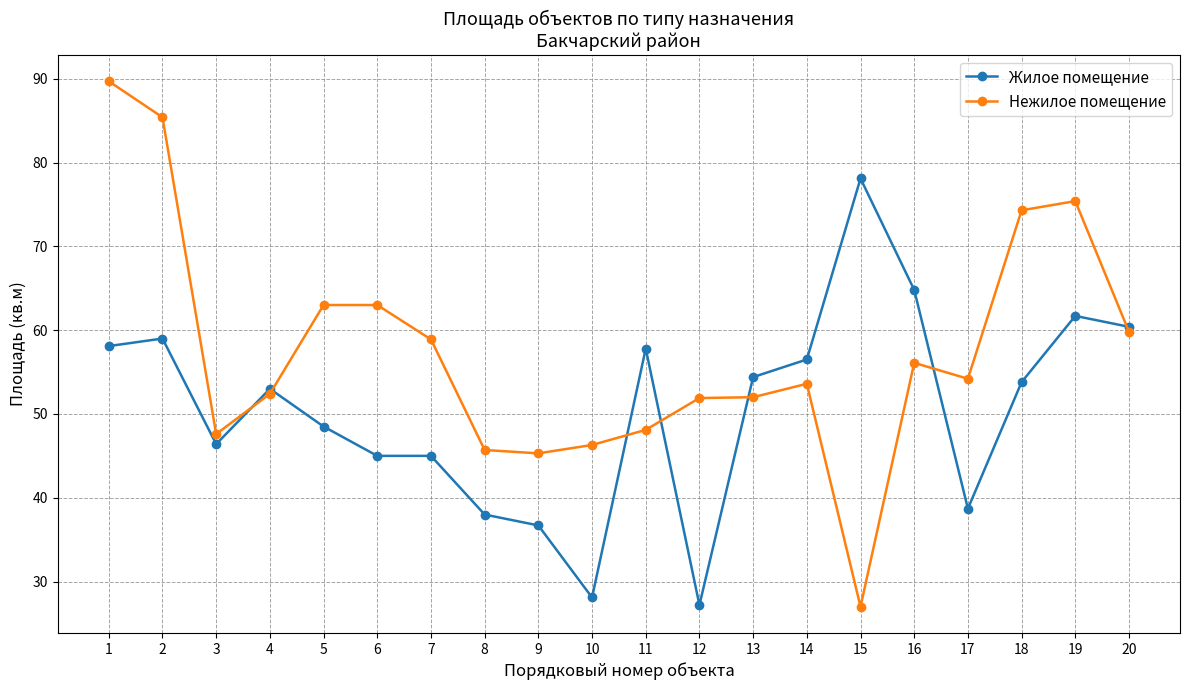

Is the value of Нежилое помещение at 15 greater than the value of Жилое помещение at 14?

No